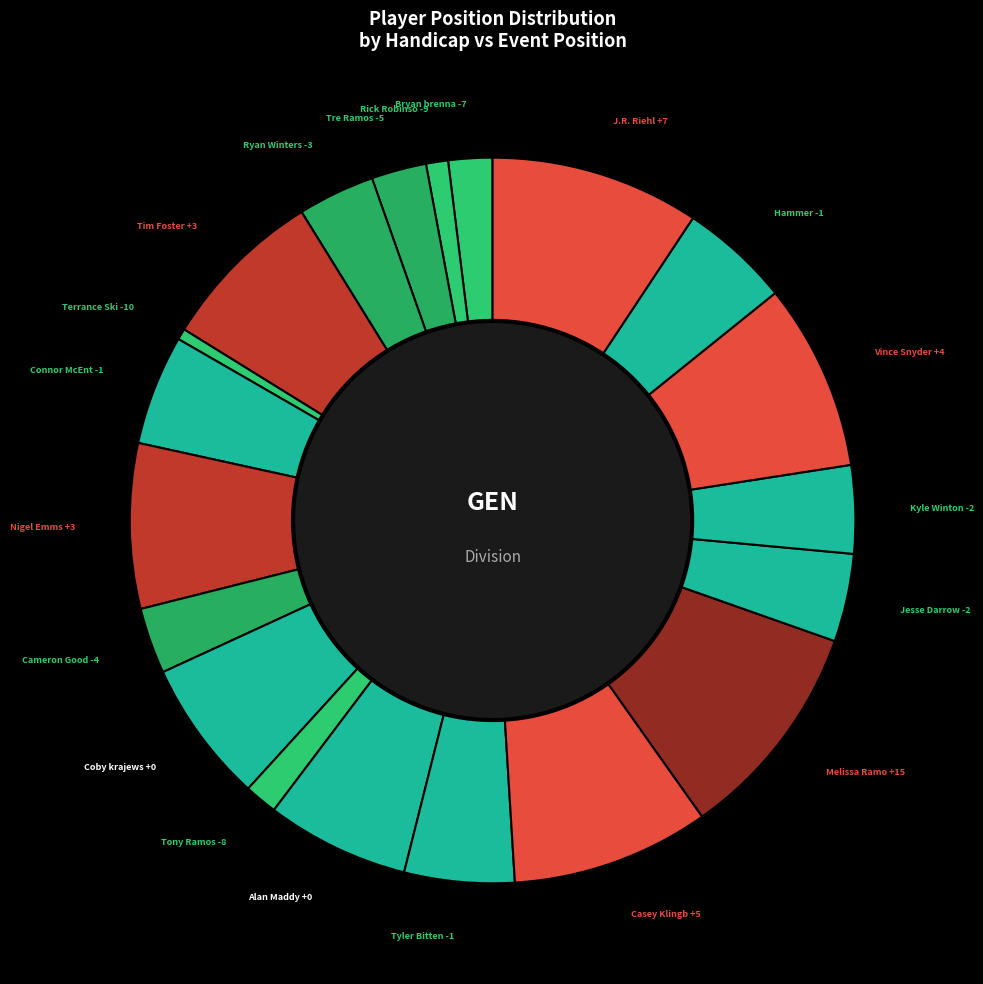

How many segments does this pie chart have?

20